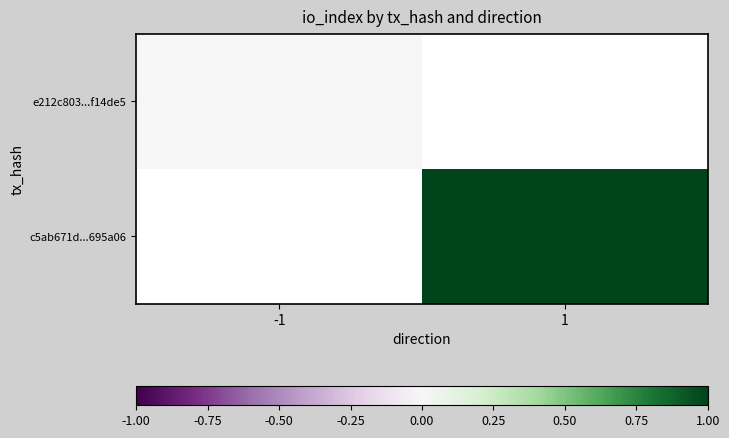

Rank the series by their maximum value, from lowest to highest.

e212c803...f14de5, c5ab671d...695a06